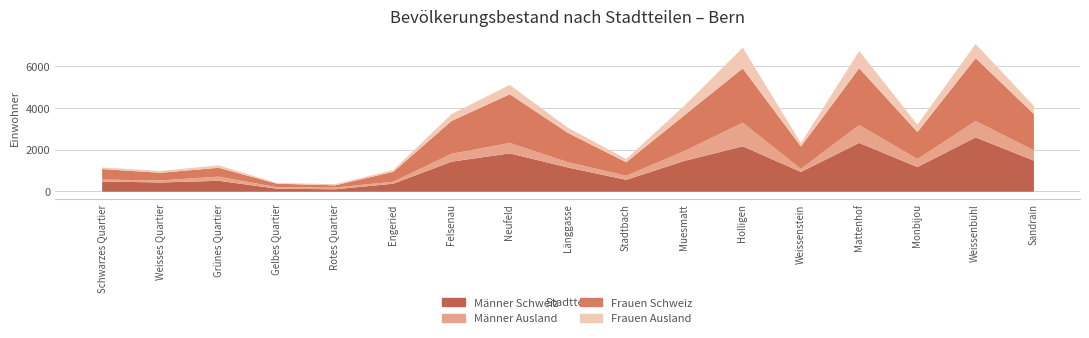

What is the label of the 3rd point from the right?

Monbijou